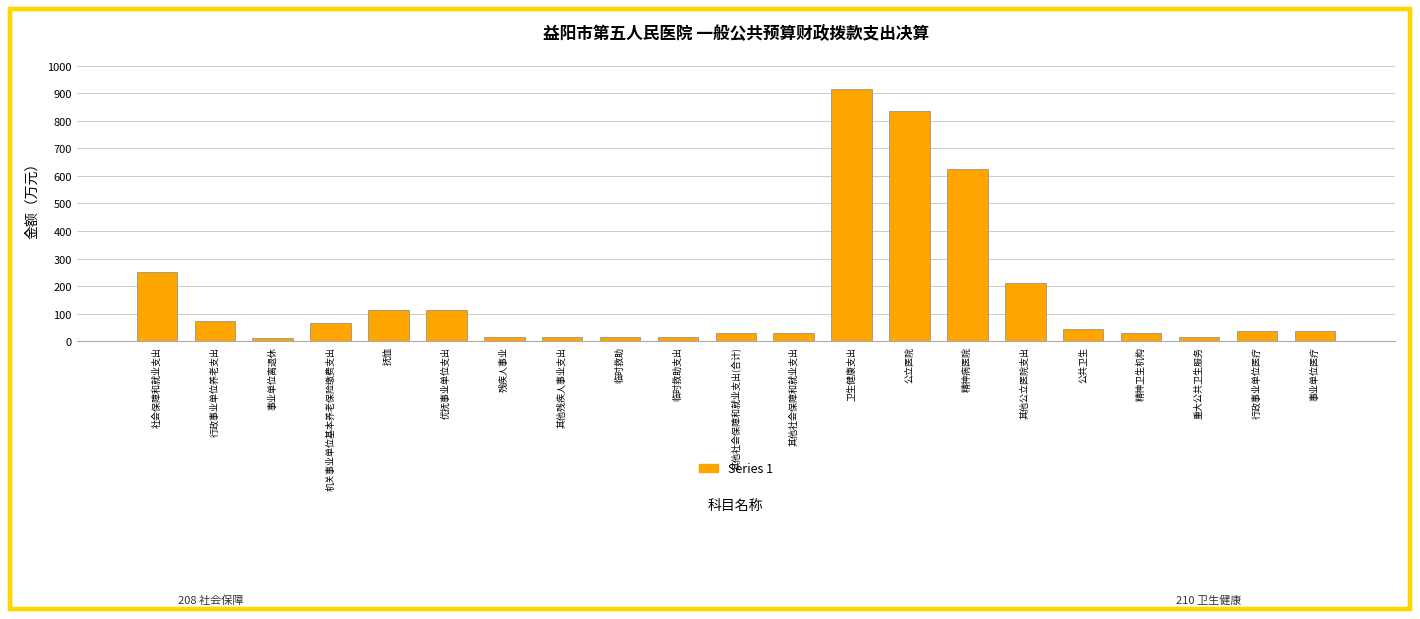

Are the bars horizontal?

No